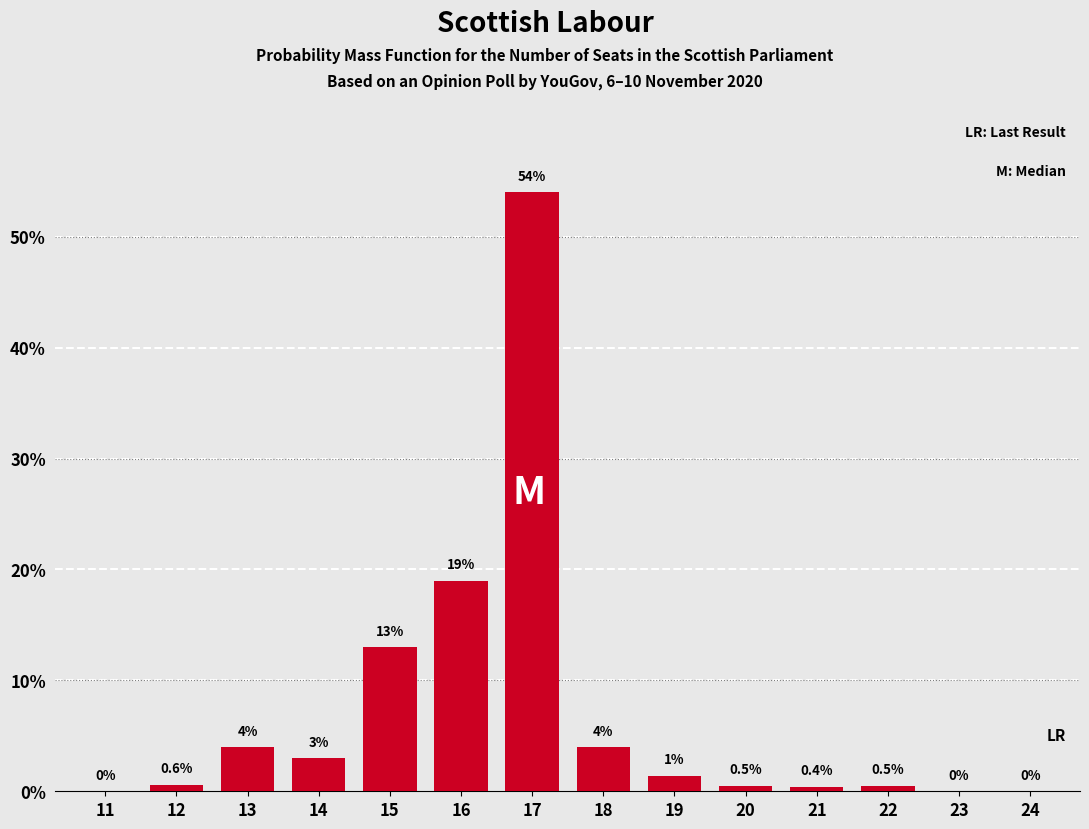

Reading left to right, what are all the values shown in this chart?

11=0.0	12=0.6	13=4.0	14=3.0	15=13.0	16=19.0	17=54.0	18=4.0	19=1.4	20=0.5	21=0.4	22=0.5	23=0.0	24=0.0